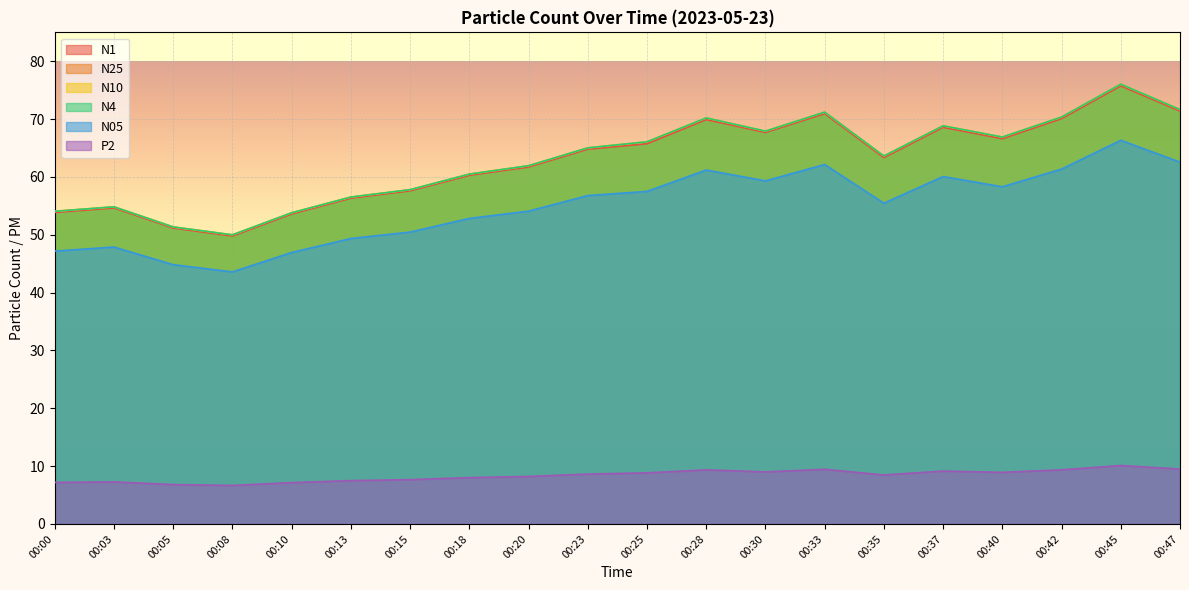

True or false: N4 and N25 cross at least once.

False